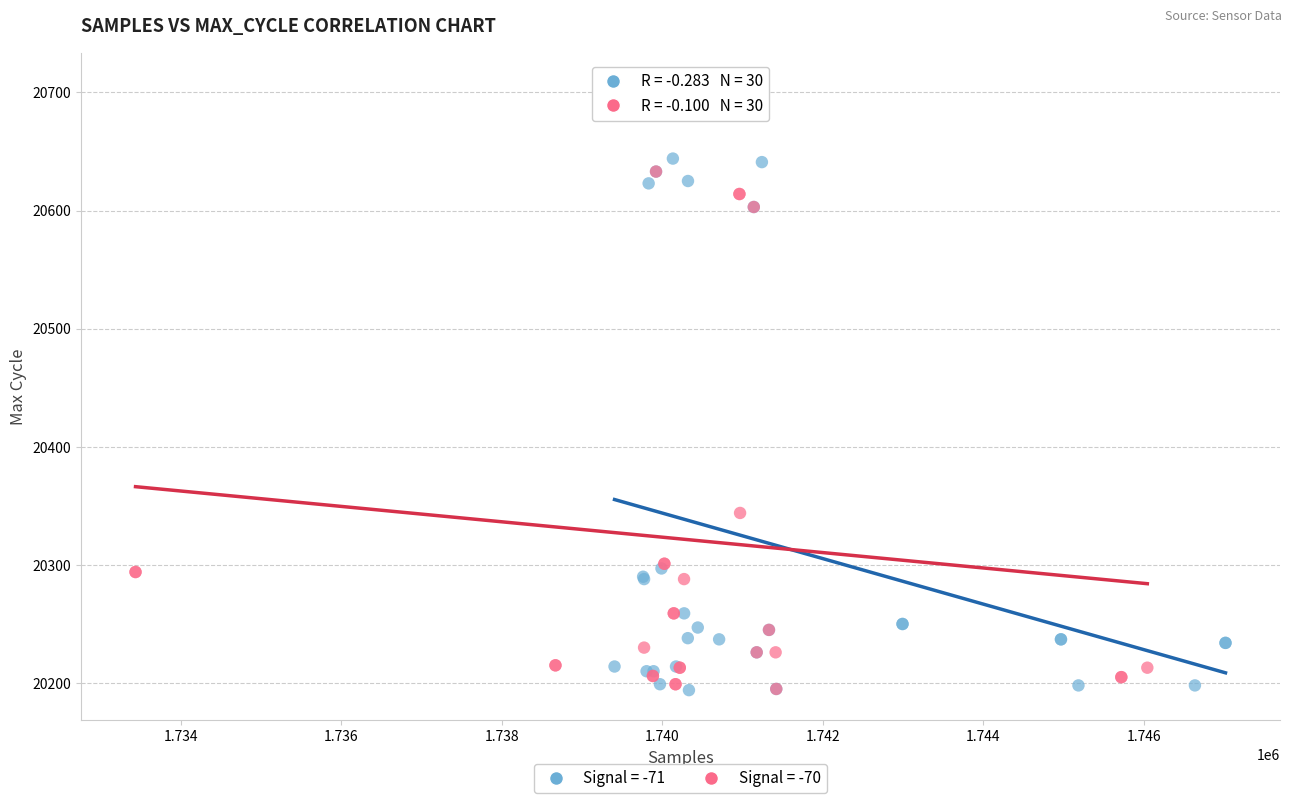

Which series reaches the maximum Y coordinate?

Signal = -70